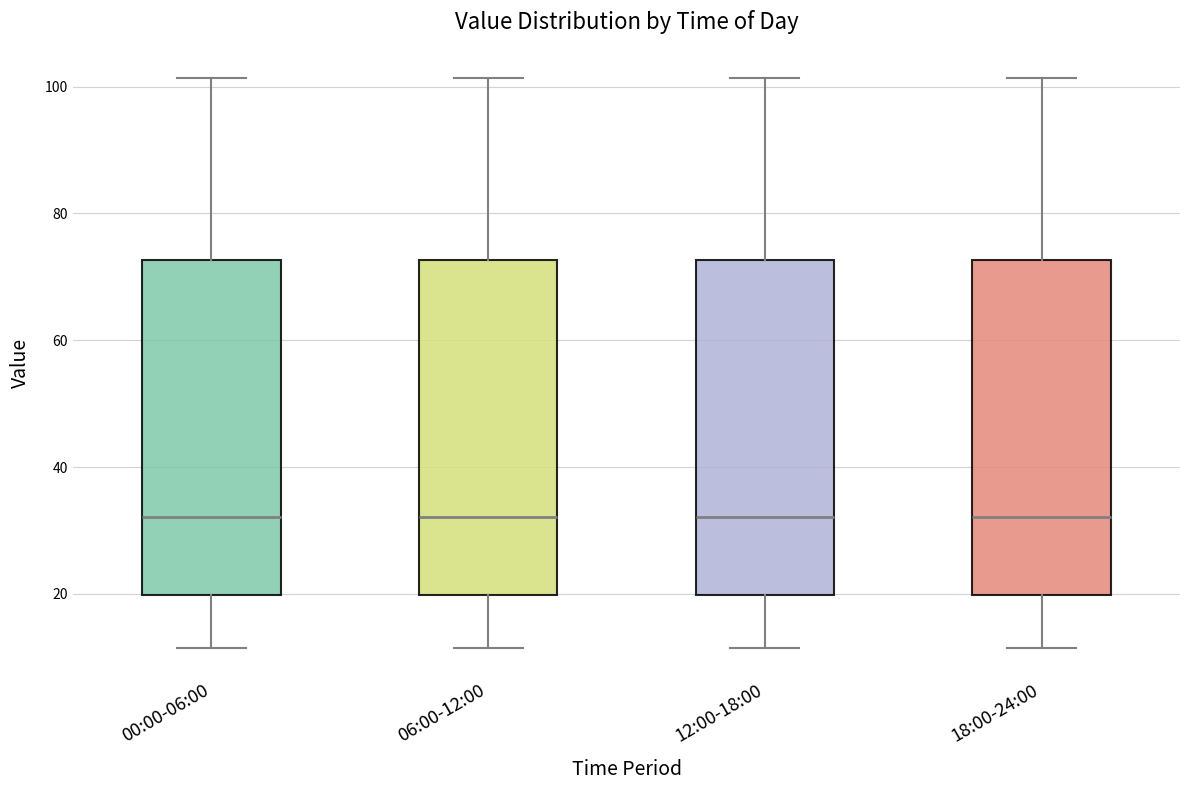

Where does the median line of the box for 00:00-06:00 sit on the y-axis? The values are not printed on the chart, so give them approximately, as read against the axis.

32